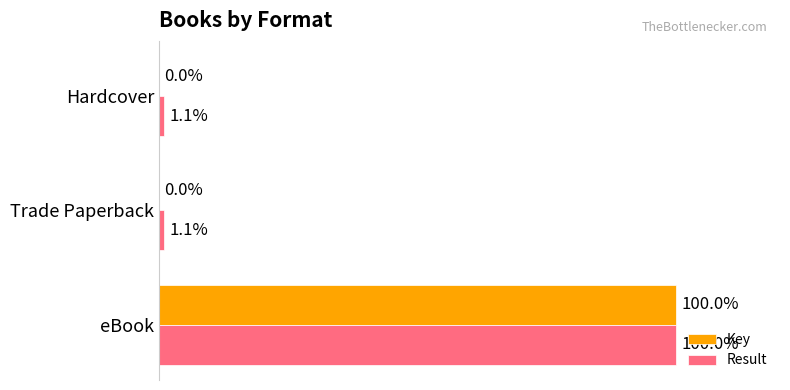

Which label corresponds to the largest value in the chart?

eBook